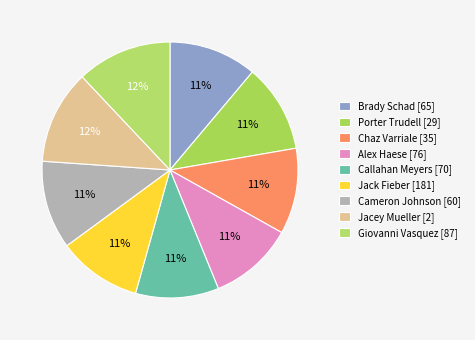

Rank the categories by value from highest to lowest.

Giovanni Vasquez [87], Jacey Mueller [2], Cameron Johnson [60], Porter Trudell [29], Brady Schad [65], Chaz Varriale [35], Alex Haese [76], Jack Fieber [181], Callahan Meyers [70]